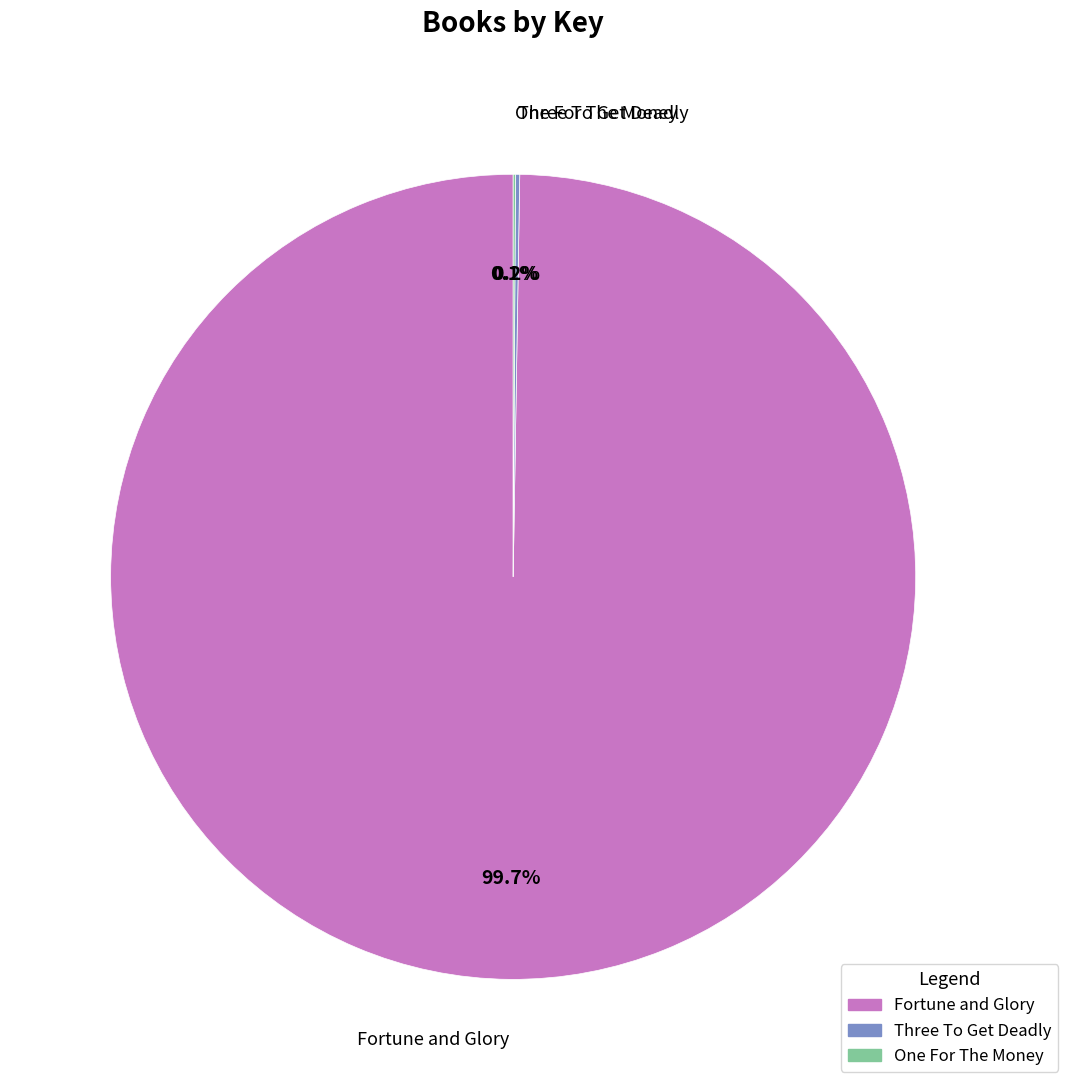

Which slice is the largest?

Fortune and Glory